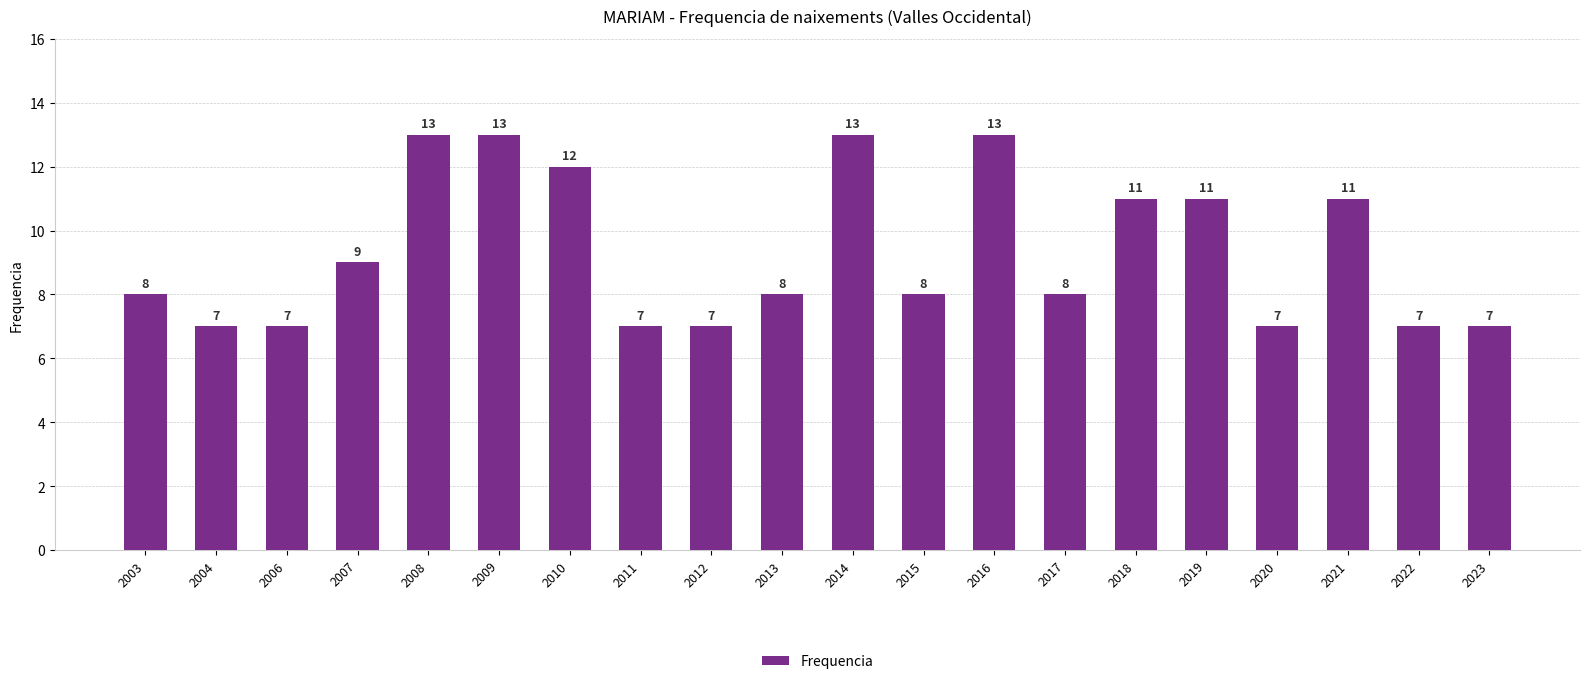

How many data points are less than 8?

7